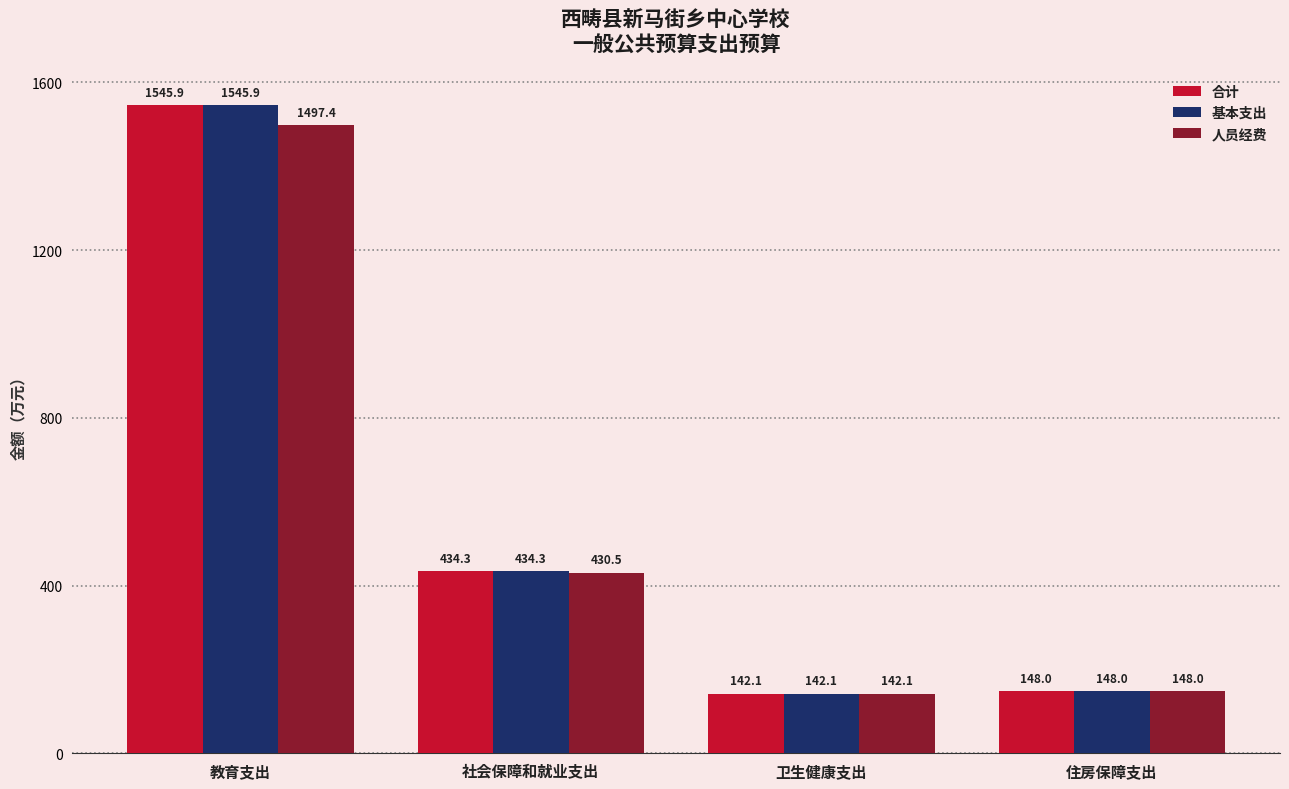

How many data points does each series have?

4